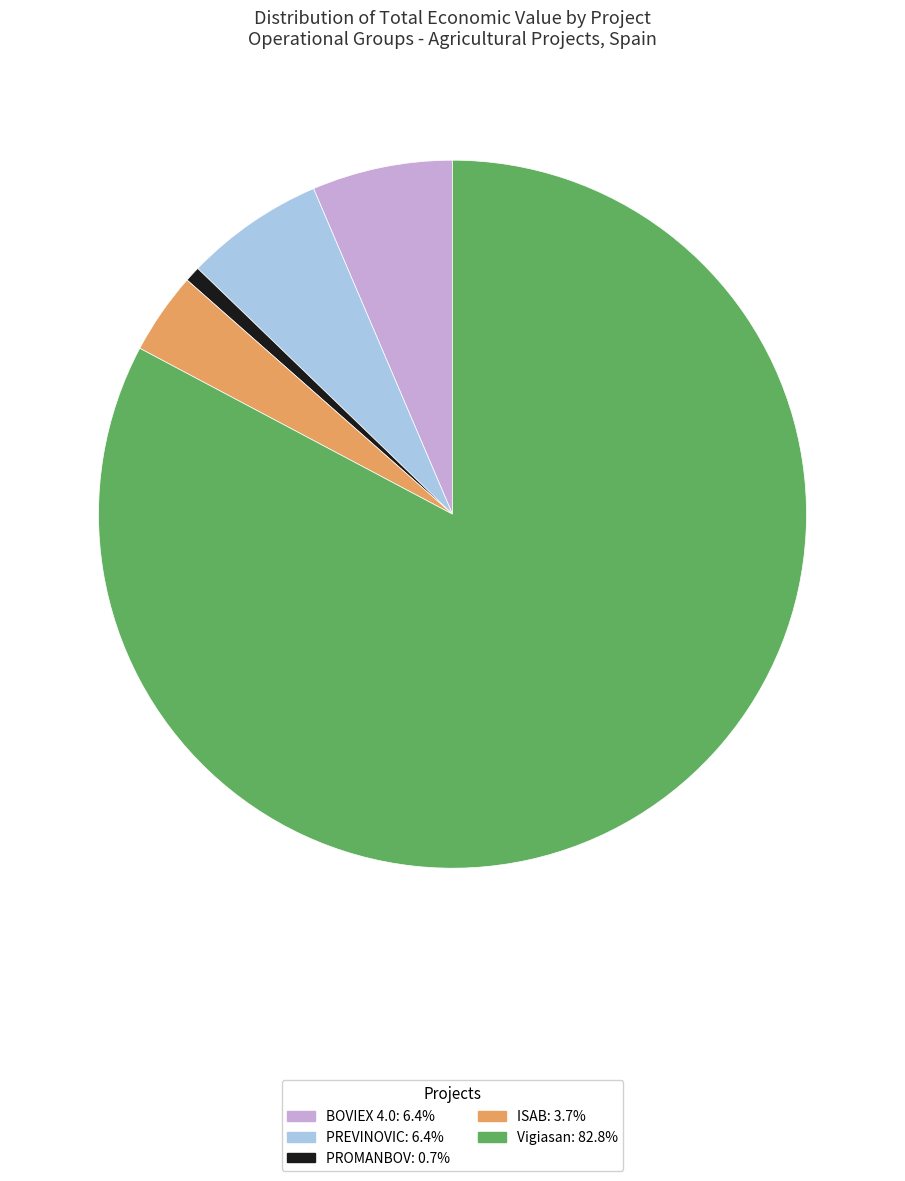

Which has a higher value, BOVIEX 4.0 or Vigiasan?

Vigiasan